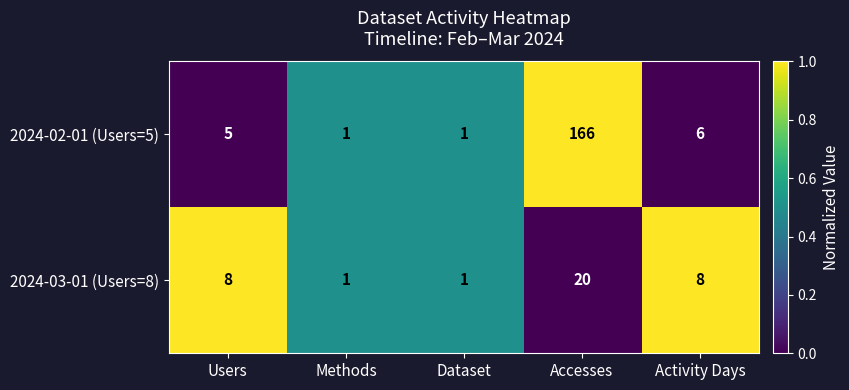

Which series has the largest total across all categories?

2024-02-01 (Users=5)